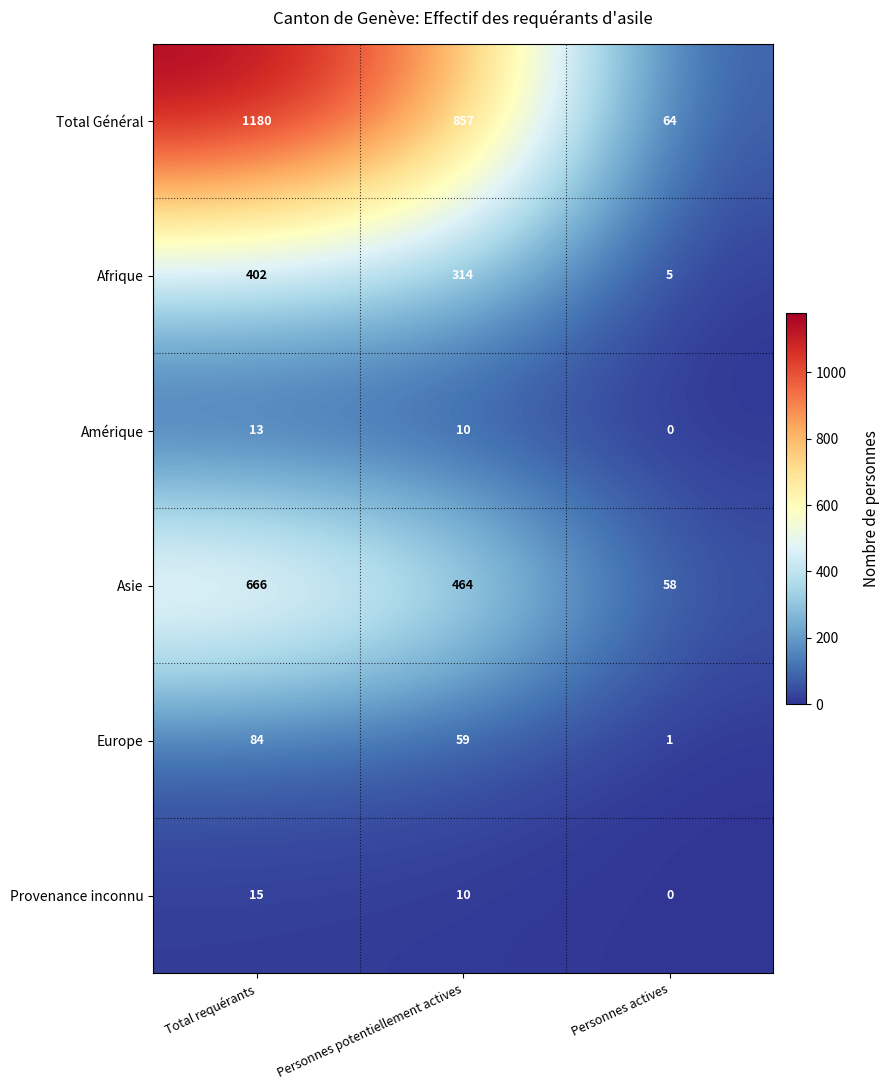

What is the spread (max minus min) of values at Personnes actives?

64